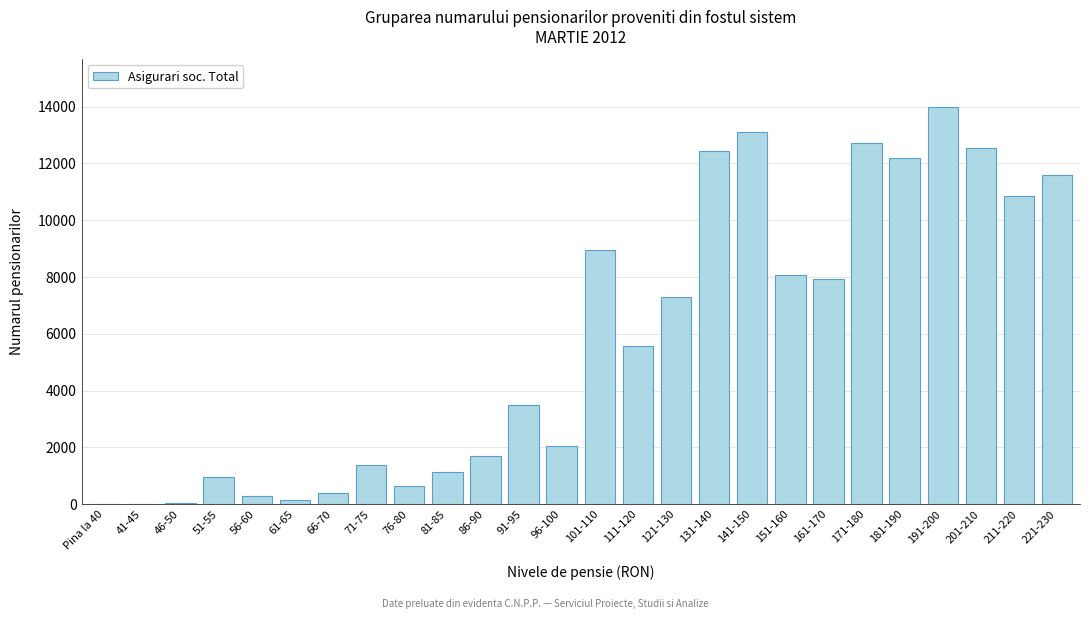

What is the change in value from 71-75 to 151-160?

+6676